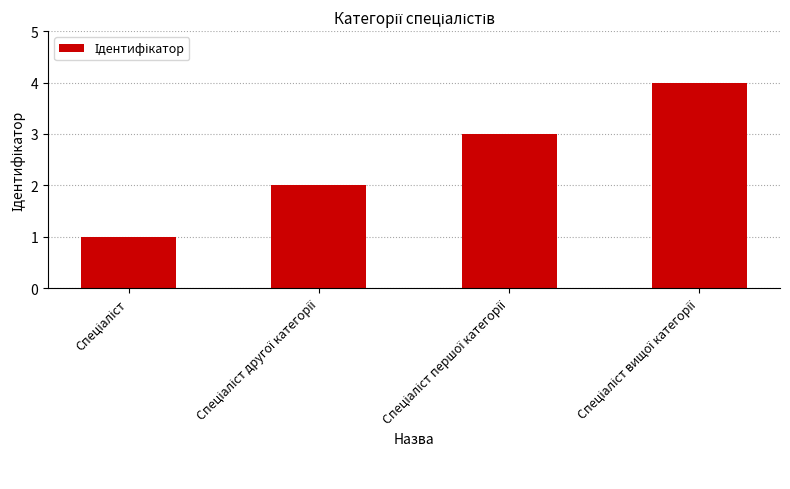

Reading left to right, list all the values displayed in this chart.

1	2	3	4